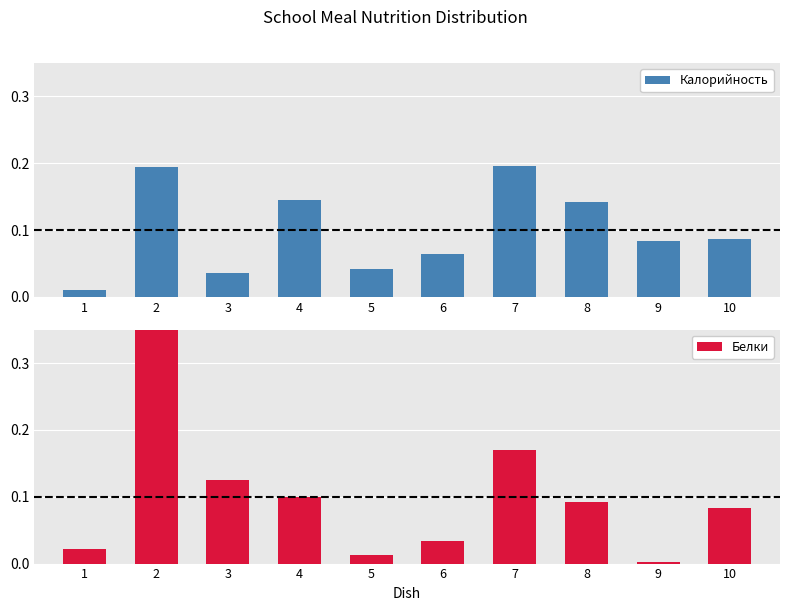

Reading left to right, what are all the values shown in this chart?

Калорийность: 0.0	0.2	0.0	0.1	0.0	0.1	0.2	0.1	0.1	0.1
Белки: 0.0	0.4	0.1	0.1	0.0	0.0	0.2	0.1	0.0	0.1